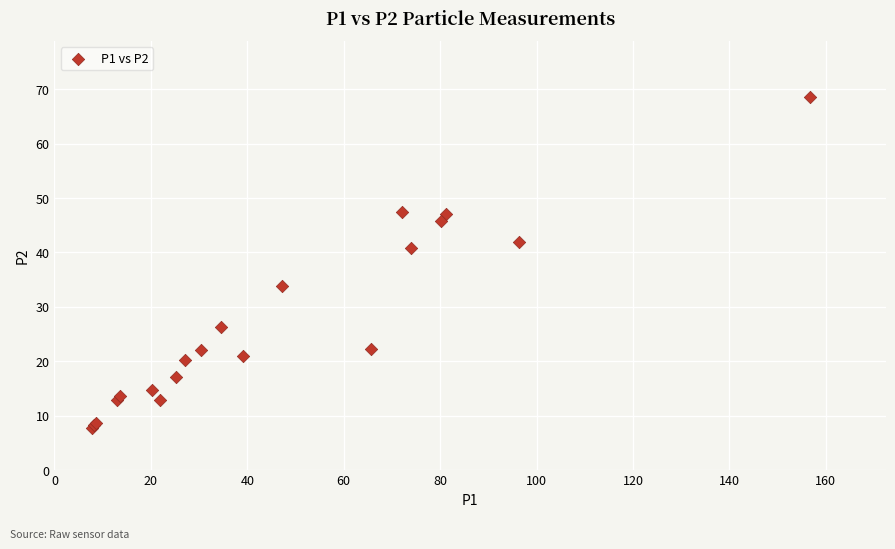

What Y value in the scatter plot is closest to 38?

40.9